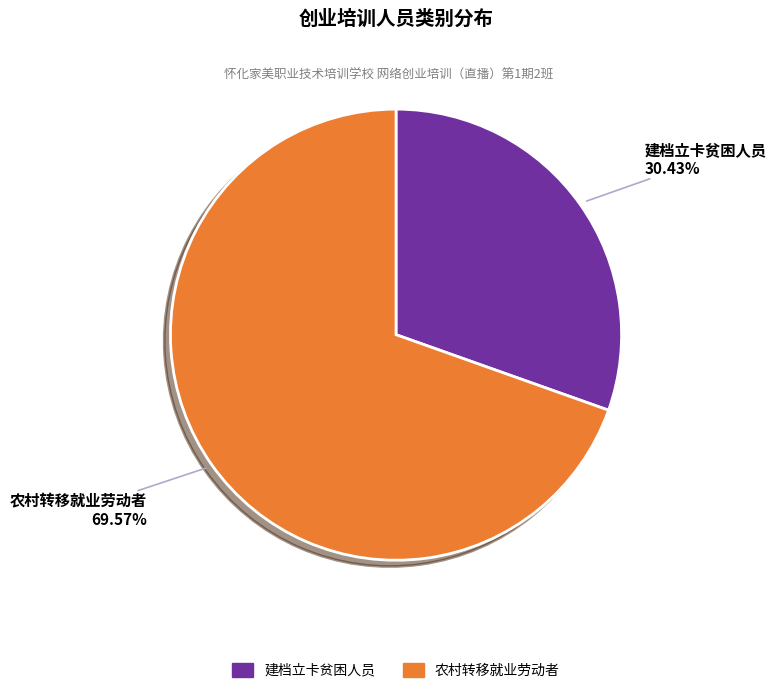

Which has a higher value, 农村转移就业劳动者 or 建档立卡贫困人员?

农村转移就业劳动者